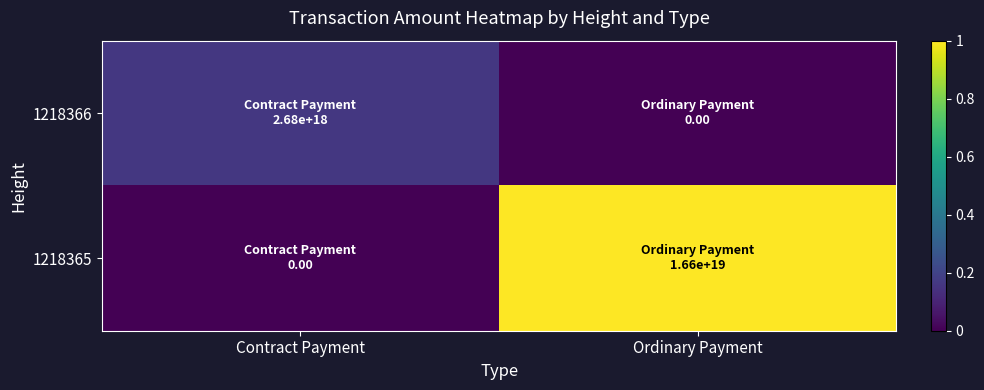

List the series in order of their overall mean, lowest first.

1218366, 1218365